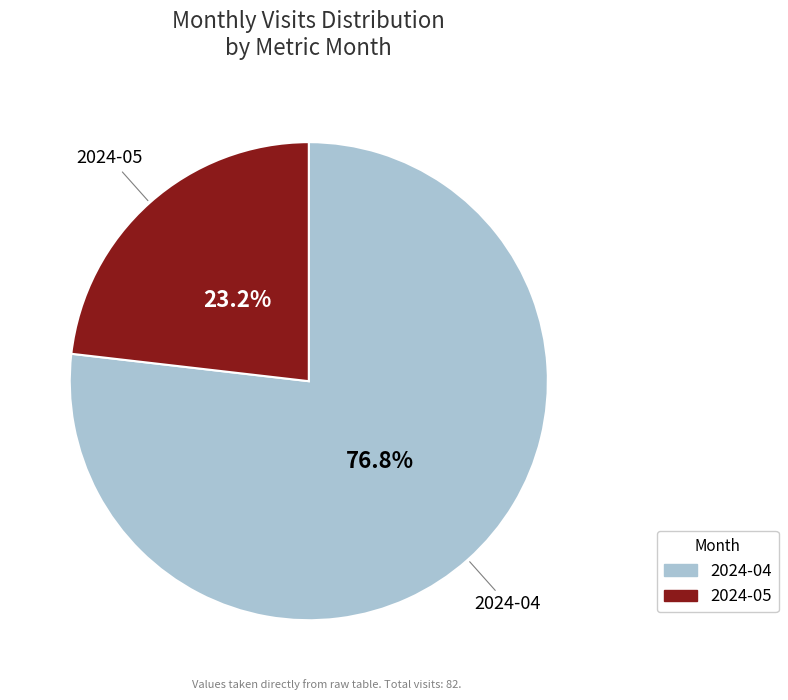

True or false: 2024-05 accounts for 23% of the total.

True